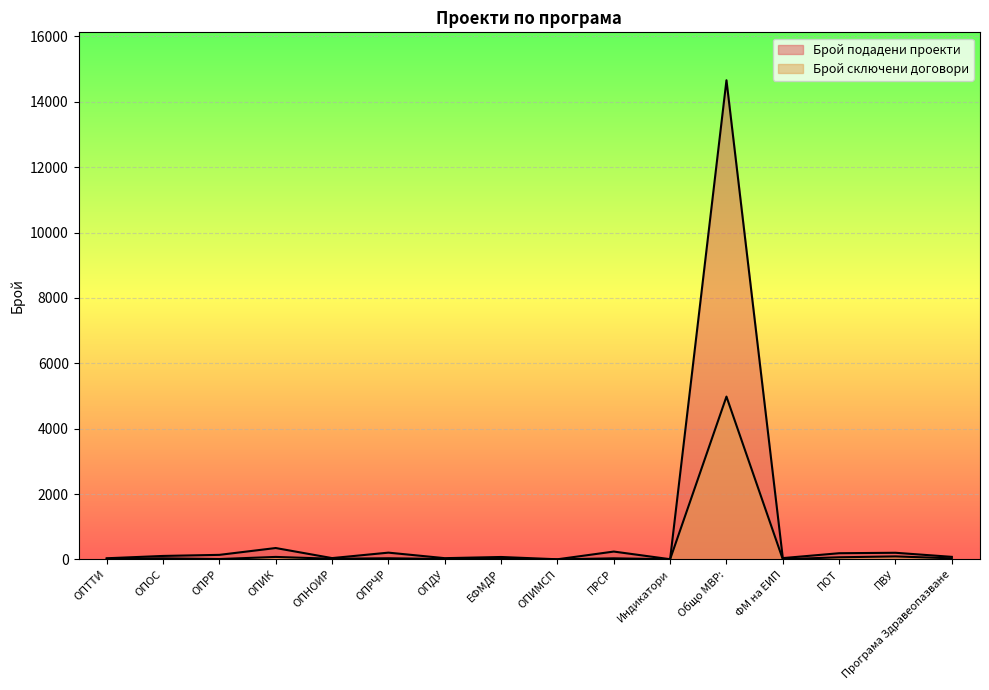

What is the approximate value of Брой подадени проекти at ОПНОИР?

40